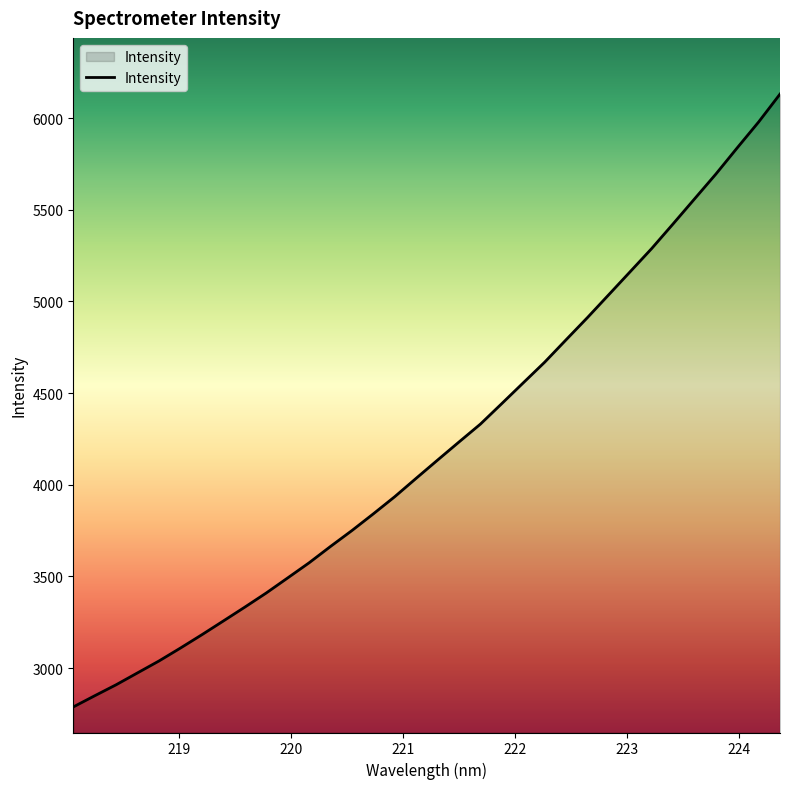

Does the chart display data point markers on the line(s)?

No